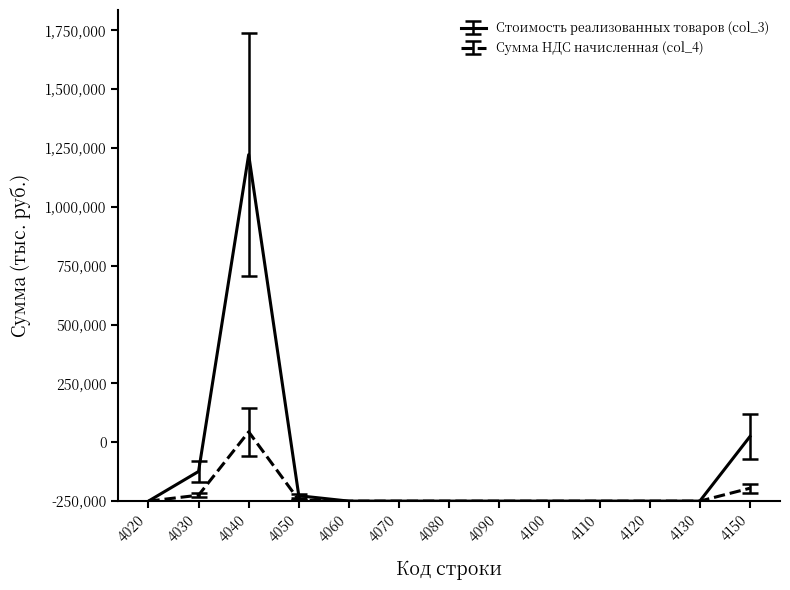

Rank the series at 4020 from lowest to highest value.

Стоимость реализованных товаров (col_3), Сумма НДС начисленная (col_4)